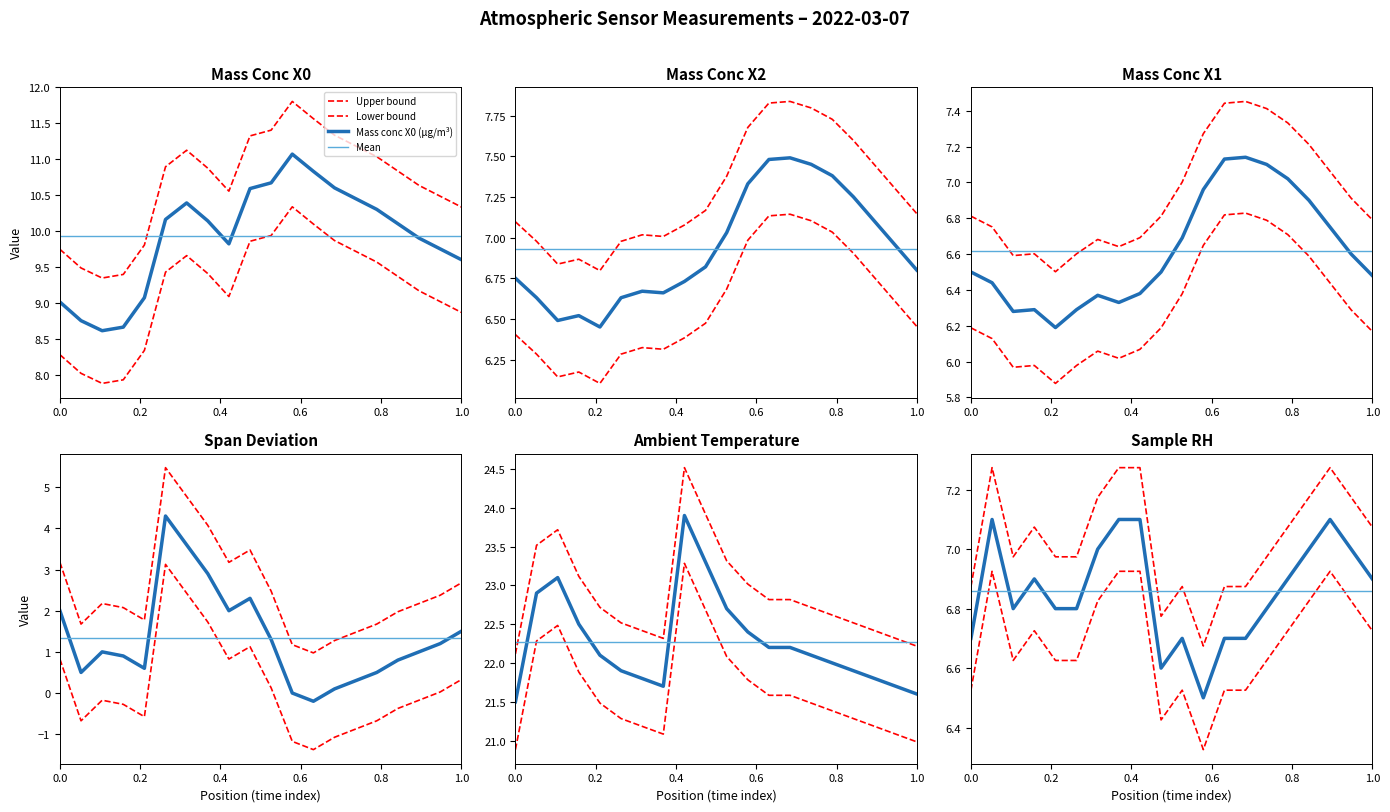

True or false: Mass conc X1 (μg/m³) and Span deviation cross at least once.

False